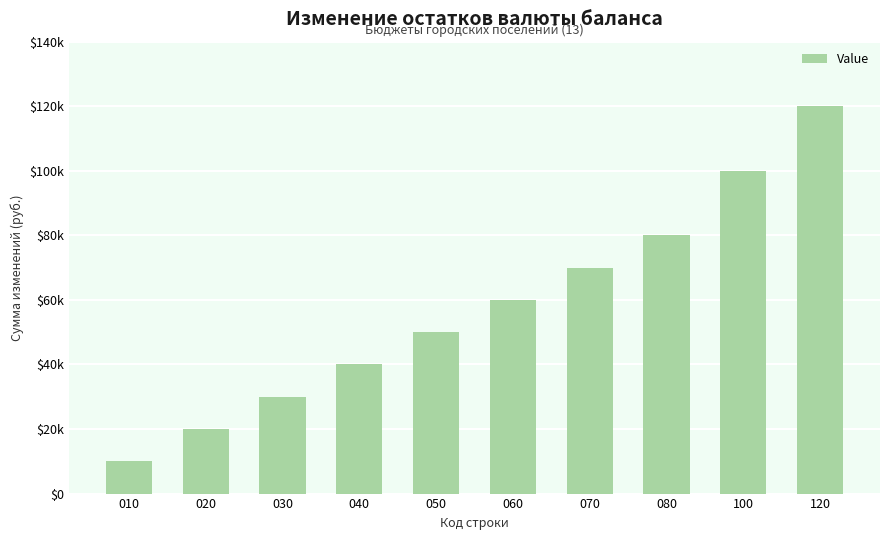

What is the minimum value shown in the chart?

10000